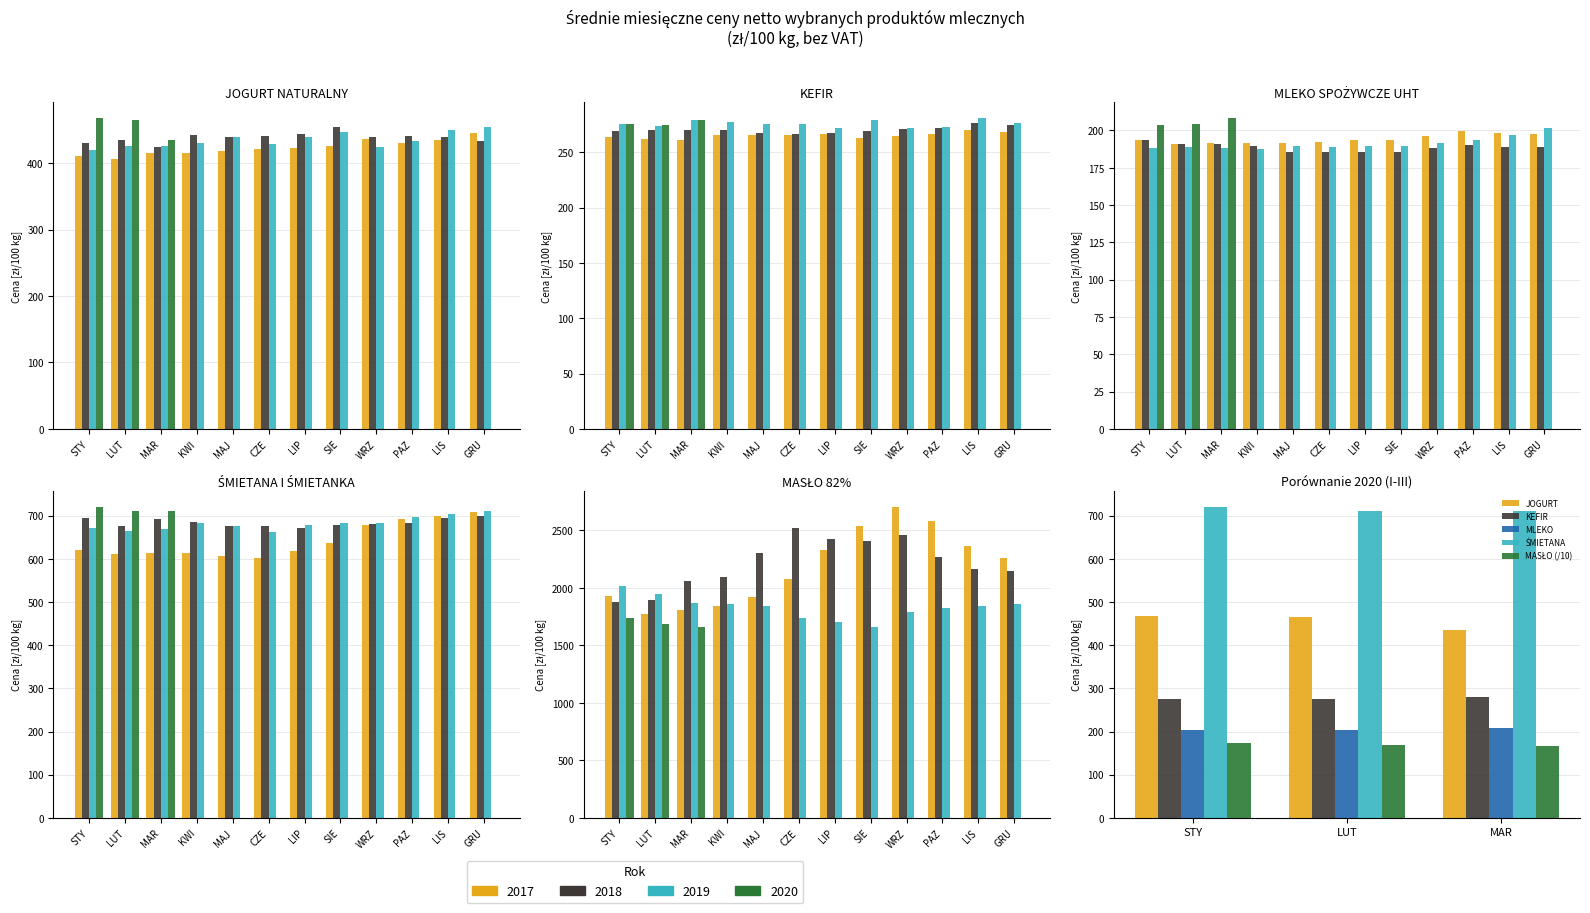

Which has a higher value, STY or MAR?

STY